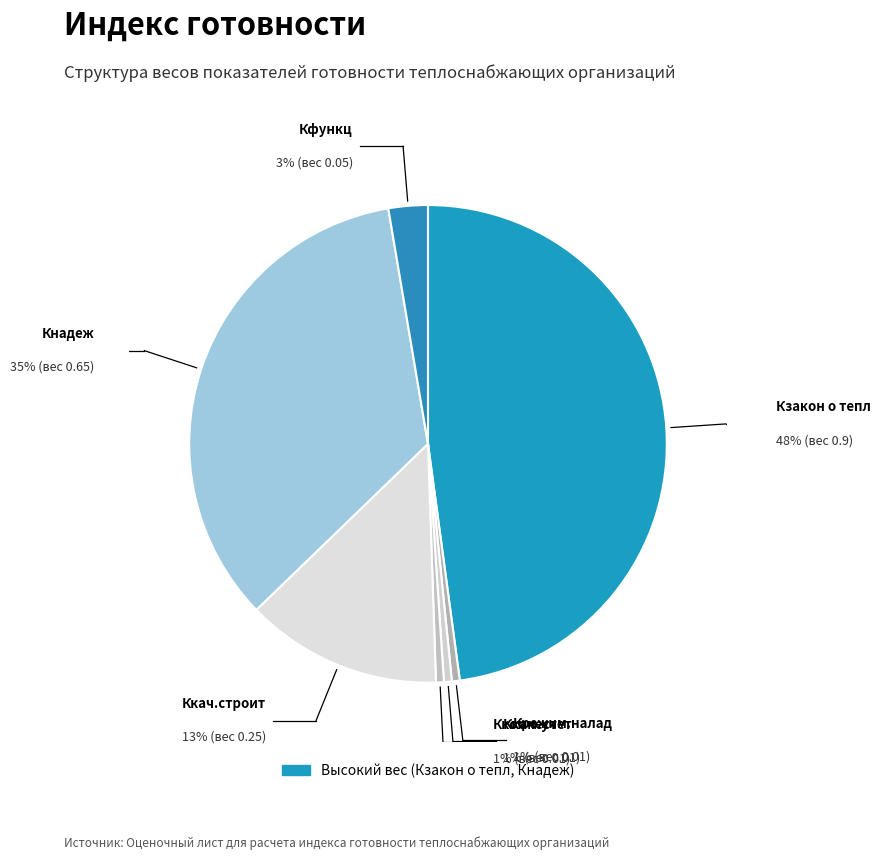

The Кнадеж slice represents 35% of the pie. True or false?

True